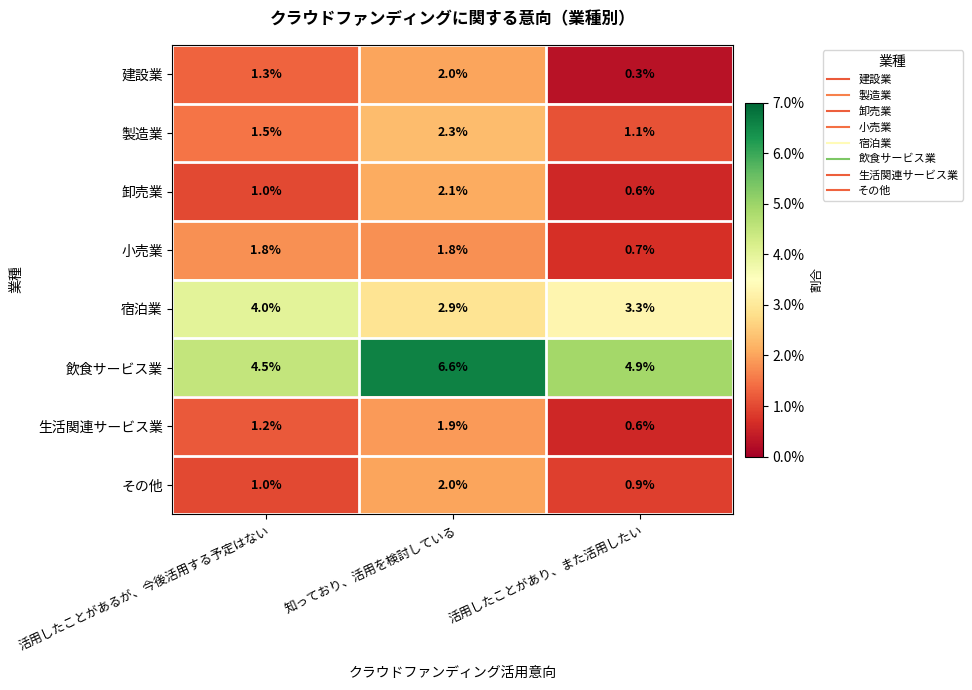

Which series has the largest total across all categories?

飲食サービス業